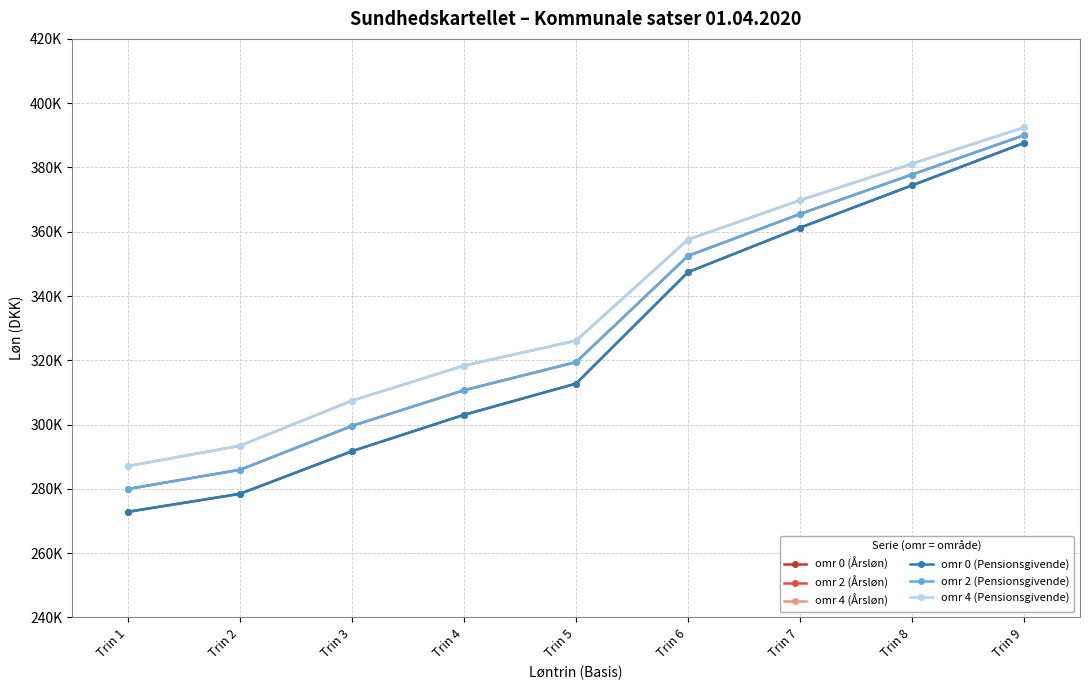

Is this an area chart (filled region under the line)?

No